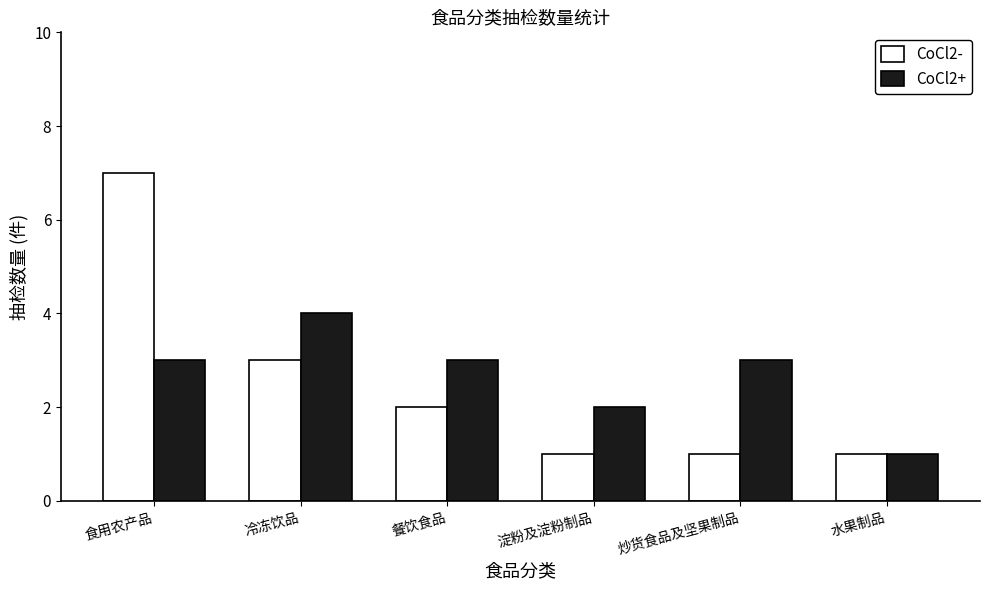

What is the average value of the CoCl2+ series?

3